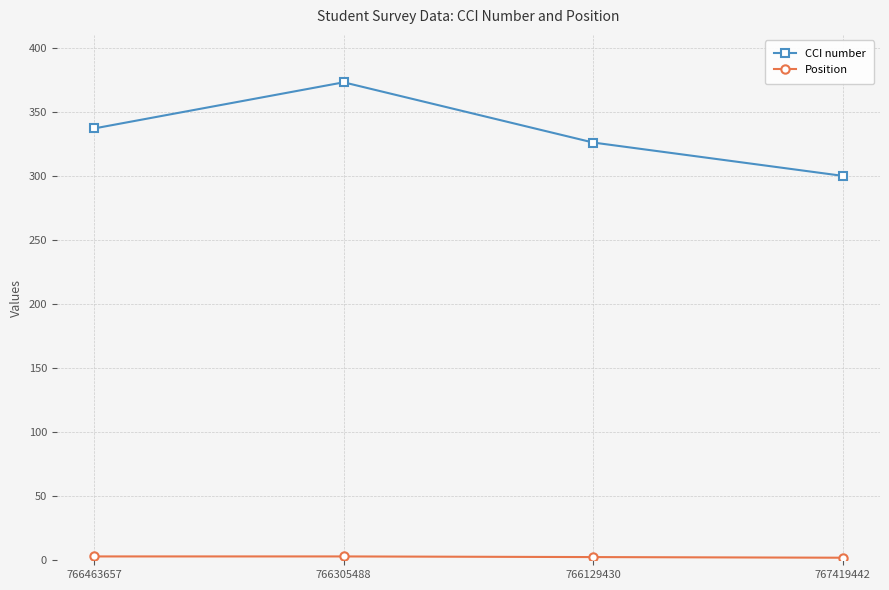

At which label does CCI number reach its minimum?

767419442